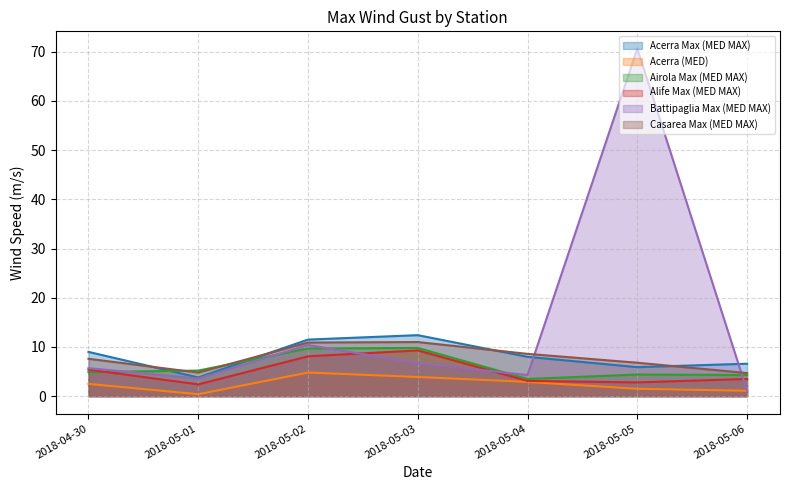

Which category has the lowest value in the Battipaglia Max (MED MAX) series?

2018-05-06